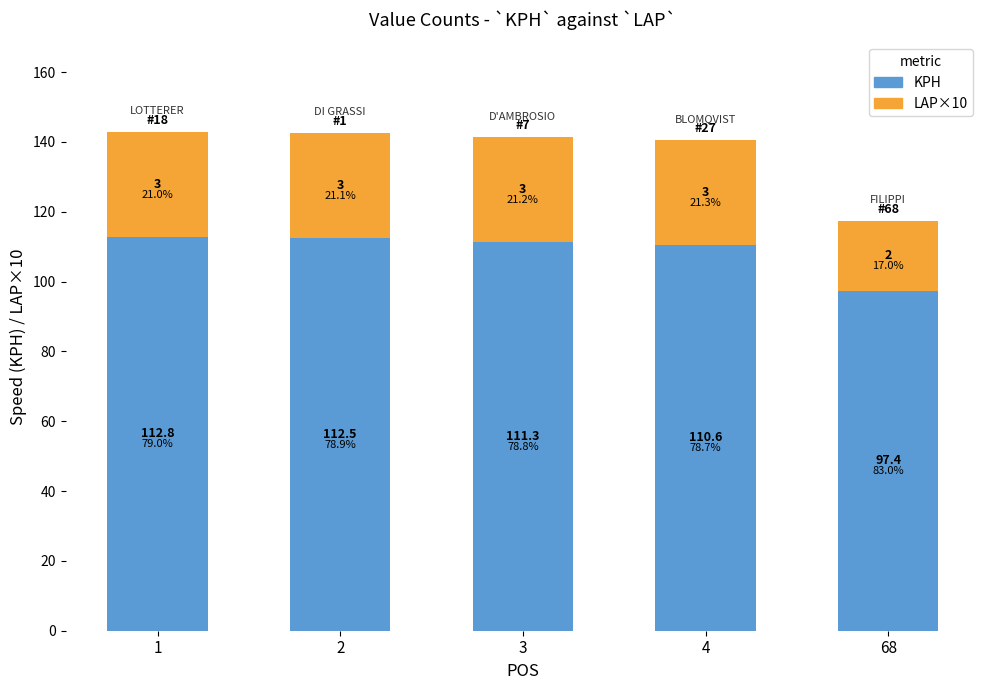

Which series changed the most between 4 and 68?

KPH